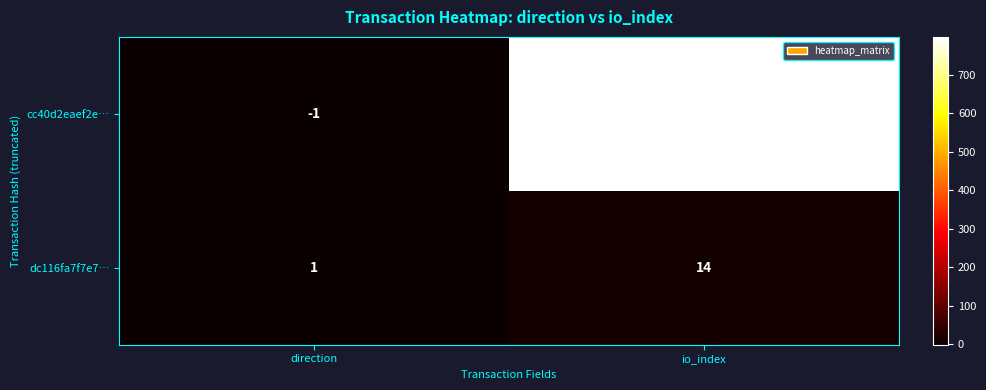

At how many categories does at least one series exceed 791?

1